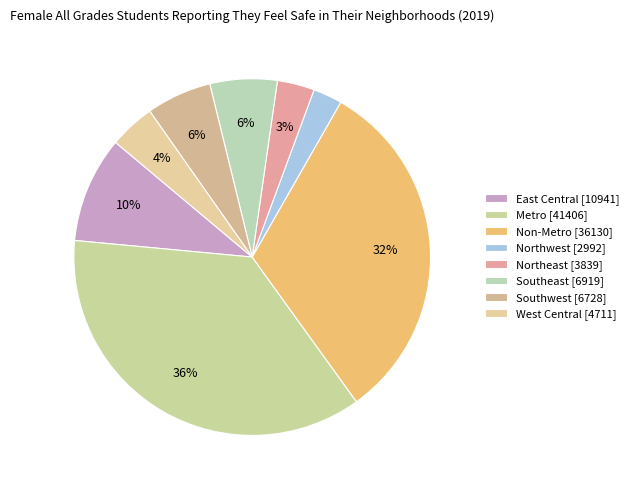

How many slices are in this pie chart?

8